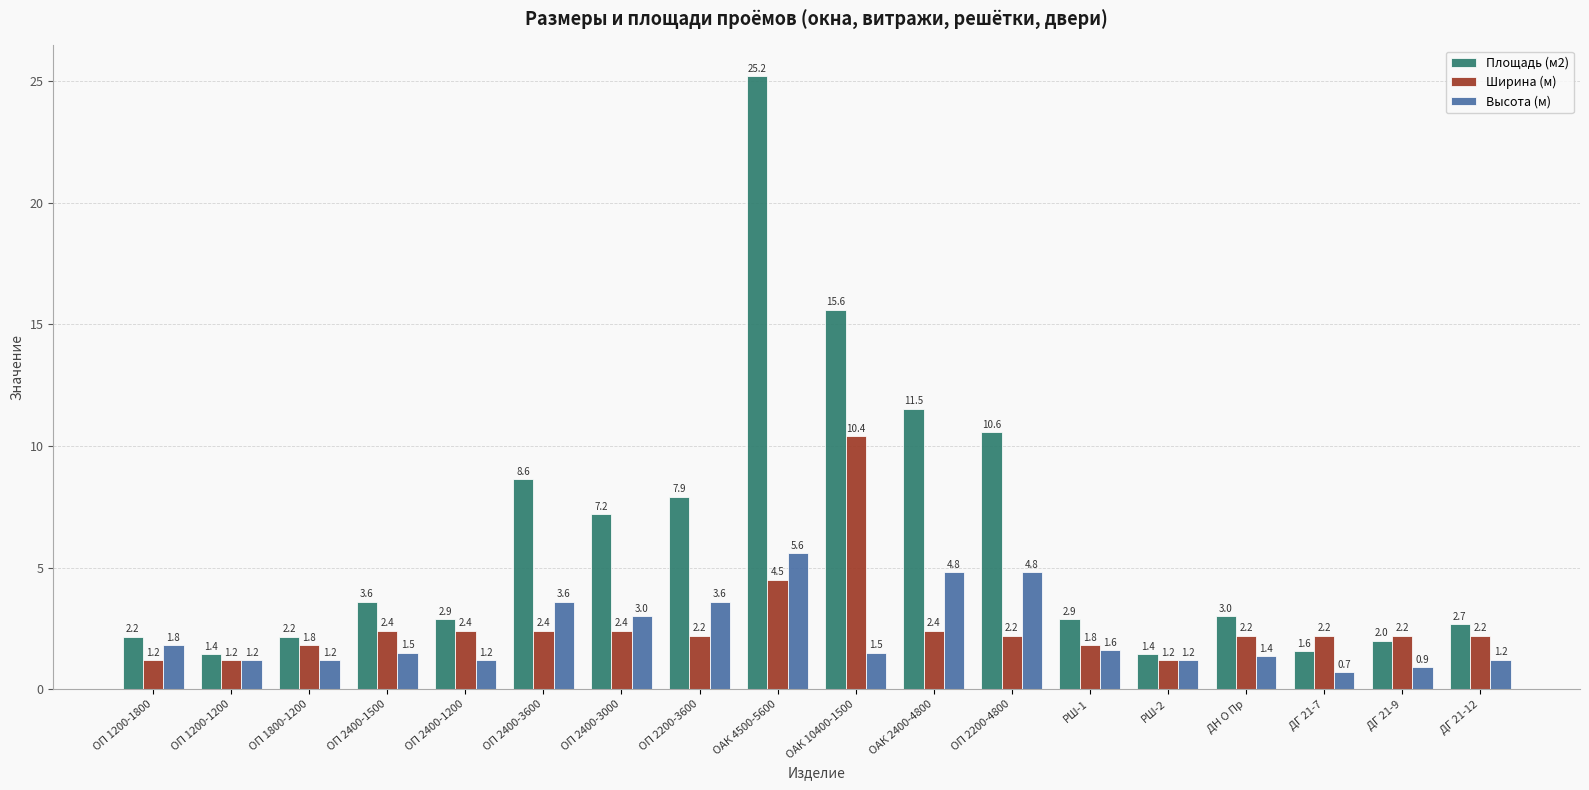

What is the lowest value of the Площадь (м2) series?

1.4